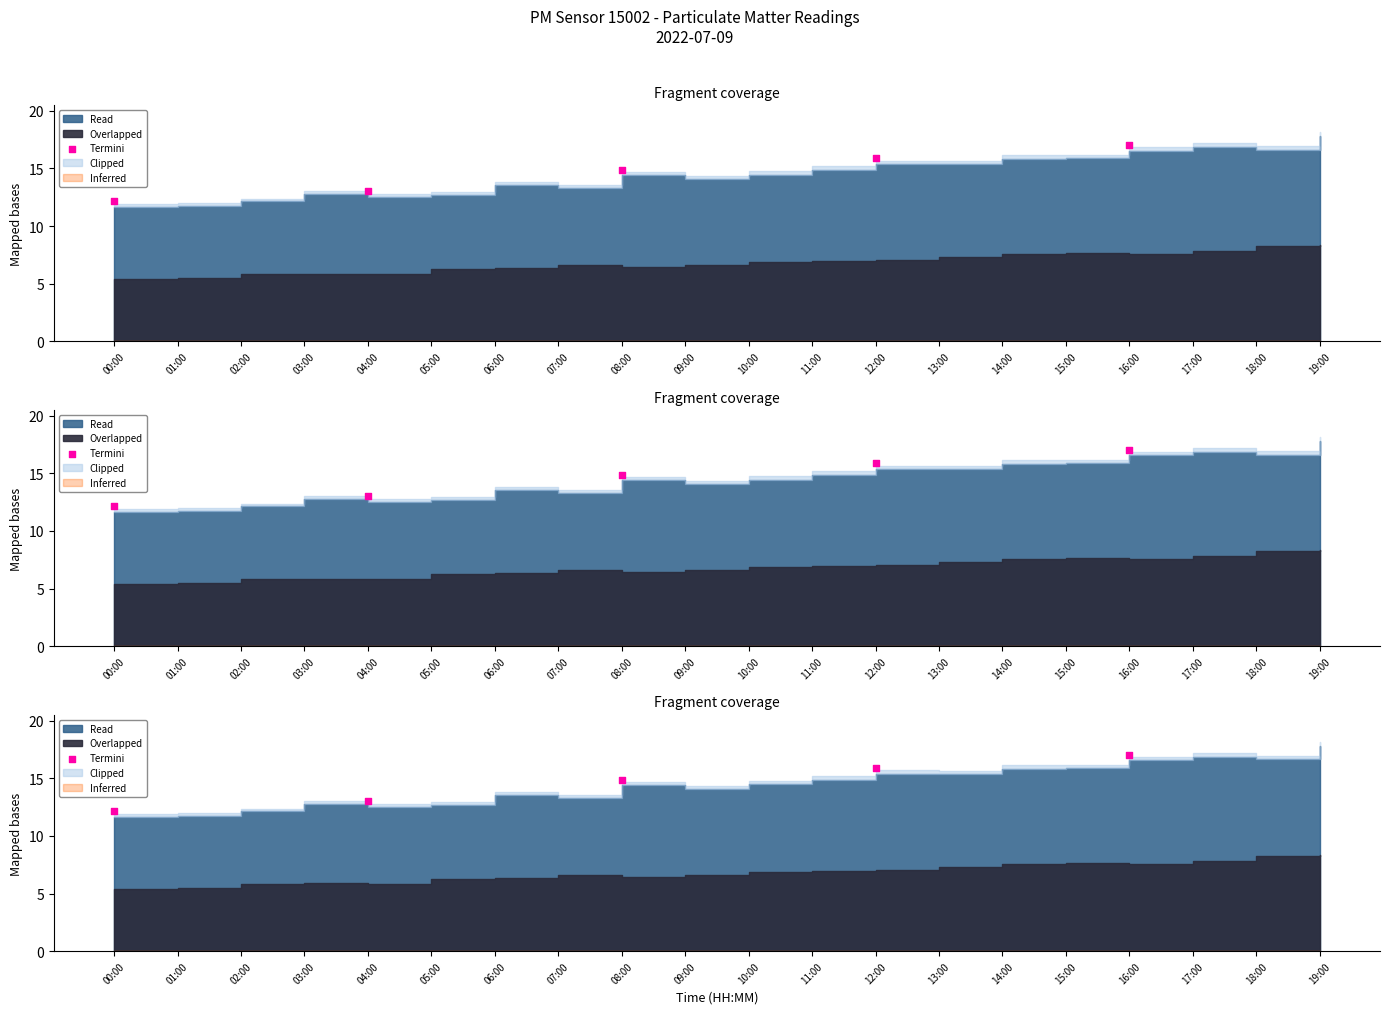

Approximately how many times larger is the value at 08:00 compared to 12:00?

0.9